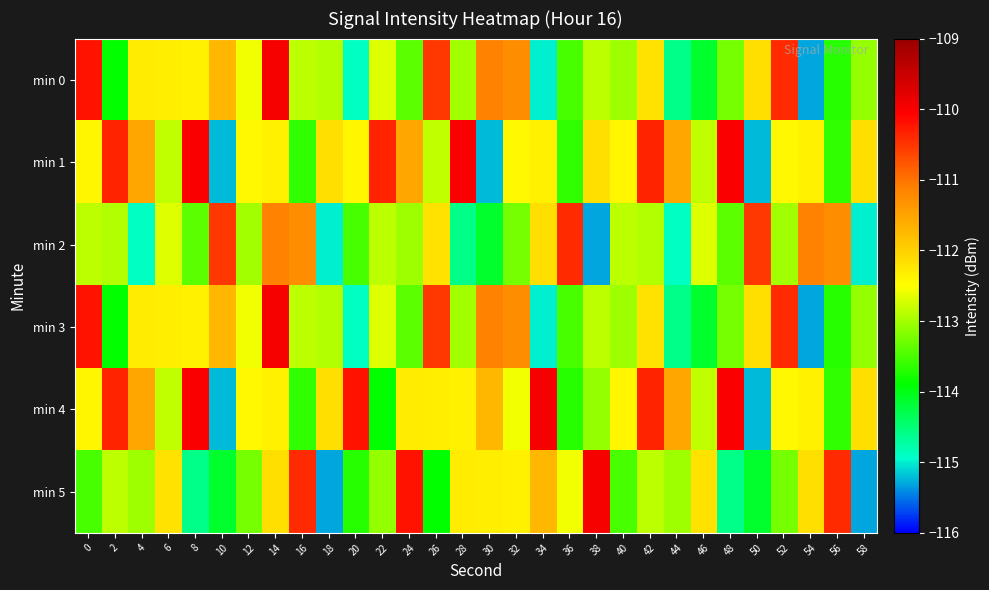

Reading right to left, extract all data points from this chart.

min 0: 58=-113.1	56=-113.7	54=-115.3	52=-110.4	50=-112.2	48=-113.2	46=-114.1	44=-114.6	42=-112.2	40=-113.0	38=-112.9	36=-113.5	34=-115.0	32=-111.2	30=-111.1	28=-113.0	26=-110.5	24=-113.4	22=-112.7	20=-114.9	18=-112.9	16=-112.9	14=-110.0	12=-112.6	10=-111.7	8=-112.3	6=-112.3	4=-112.3	2=-113.9	0=-110.2
min 1: 58=-112.1	56=-113.6	54=-112.3	52=-112.4	50=-115.2	48=-110.0	46=-112.8	44=-111.5	42=-110.4	40=-112.4	38=-112.1	36=-113.6	34=-112.3	32=-112.4	30=-115.2	28=-110.0	26=-112.8	24=-111.5	22=-110.4	20=-112.4	18=-112.1	16=-113.6	14=-112.3	12=-112.4	10=-115.2	8=-110.0	6=-112.8	4=-111.5	2=-110.4	0=-112.4
min 2: 58=-115.0	56=-111.2	54=-111.1	52=-113.0	50=-110.5	48=-113.4	46=-112.7	44=-114.9	42=-112.9	40=-112.9	38=-115.3	36=-110.4	34=-112.2	32=-113.2	30=-114.1	28=-114.6	26=-112.2	24=-113.0	22=-112.9	20=-113.5	18=-115.0	16=-111.2	14=-111.1	12=-113.0	10=-110.5	8=-113.4	6=-112.7	4=-114.9	2=-112.9	0=-112.9
min 3: 58=-113.1	56=-113.7	54=-115.3	52=-110.4	50=-112.2	48=-113.2	46=-114.1	44=-114.6	42=-112.2	40=-113.0	38=-112.9	36=-113.5	34=-115.0	32=-111.2	30=-111.1	28=-113.0	26=-110.5	24=-113.4	22=-112.7	20=-114.9	18=-112.9	16=-112.9	14=-110.0	12=-112.6	10=-111.7	8=-112.3	6=-112.3	4=-112.3	2=-113.9	0=-110.2
min 4: 58=-112.1	56=-113.6	54=-112.3	52=-112.4	50=-115.2	48=-110.0	46=-112.8	44=-111.5	42=-110.4	40=-112.4	38=-113.1	36=-113.7	34=-110.0	32=-112.6	30=-111.7	28=-112.3	26=-112.3	24=-112.3	22=-113.9	20=-110.2	18=-112.1	16=-113.6	14=-112.3	12=-112.4	10=-115.2	8=-110.0	6=-112.8	4=-111.5	2=-110.4	0=-112.4
min 5: 58=-115.3	56=-110.4	54=-112.2	52=-113.2	50=-114.1	48=-114.6	46=-112.2	44=-113.0	42=-112.9	40=-113.5	38=-110.0	36=-112.6	34=-111.7	32=-112.3	30=-112.3	28=-112.3	26=-113.9	24=-110.2	22=-113.1	20=-113.7	18=-115.3	16=-110.4	14=-112.2	12=-113.2	10=-114.1	8=-114.6	6=-112.2	4=-113.0	2=-112.9	0=-113.5